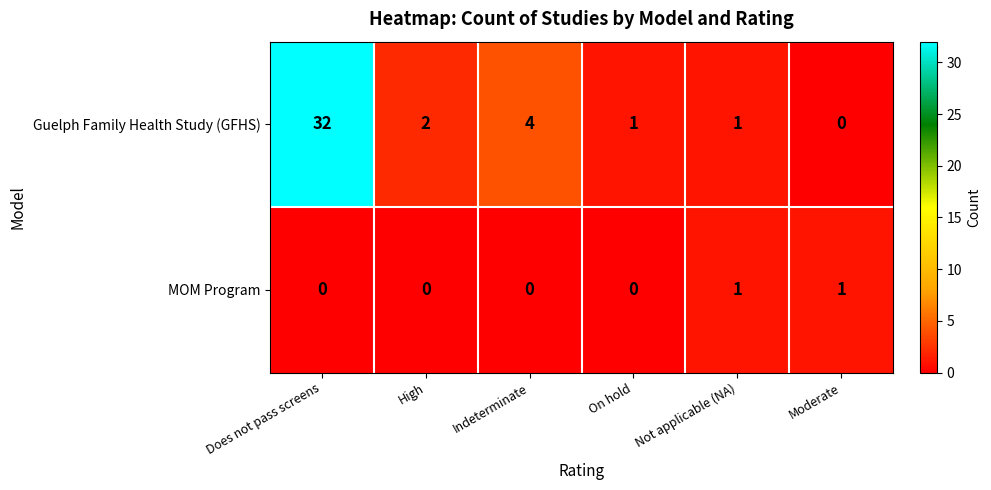

Which category has the highest value across all series?

Does not pass screens